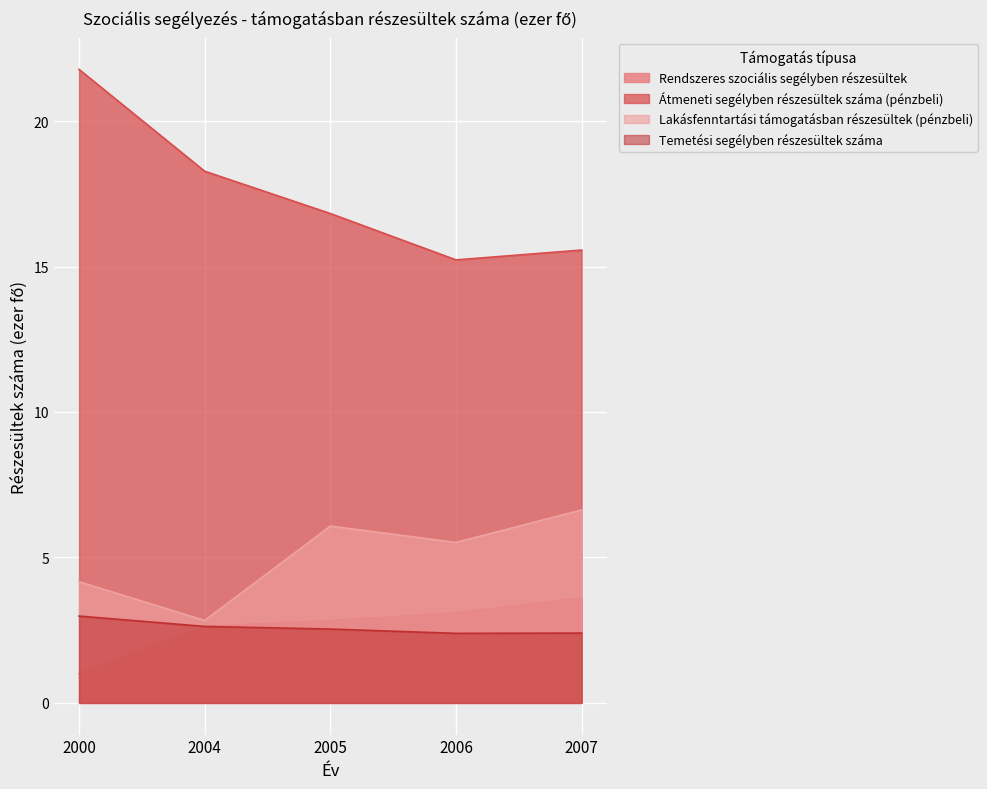

True or false: Átmeneti segélyben részesültek száma (pénzbeli) and Rendszeres szociális segélyben részesültek intersect in this chart.

False